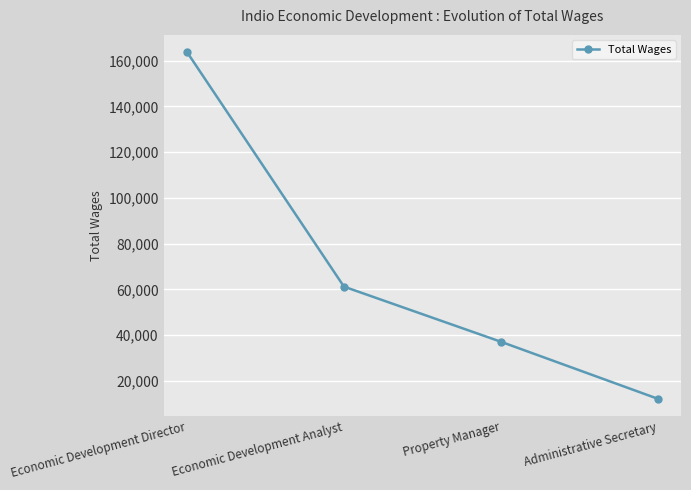

Reading left to right, transcribe all the data shown in this chart.

163690	61210	37125	12207